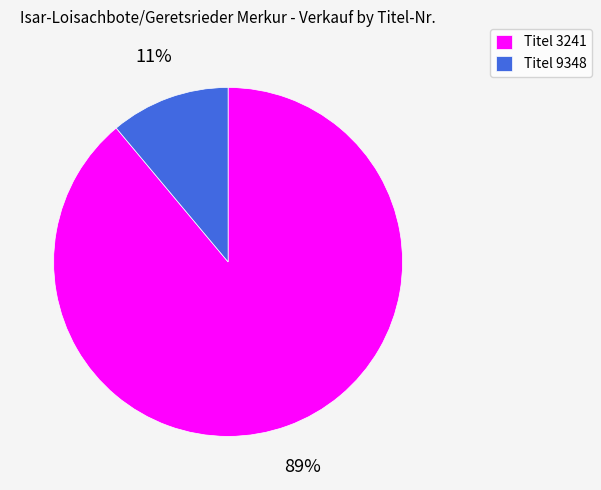

To the nearest percent, what is the difference between the largest and smallest slice percentages?

78%